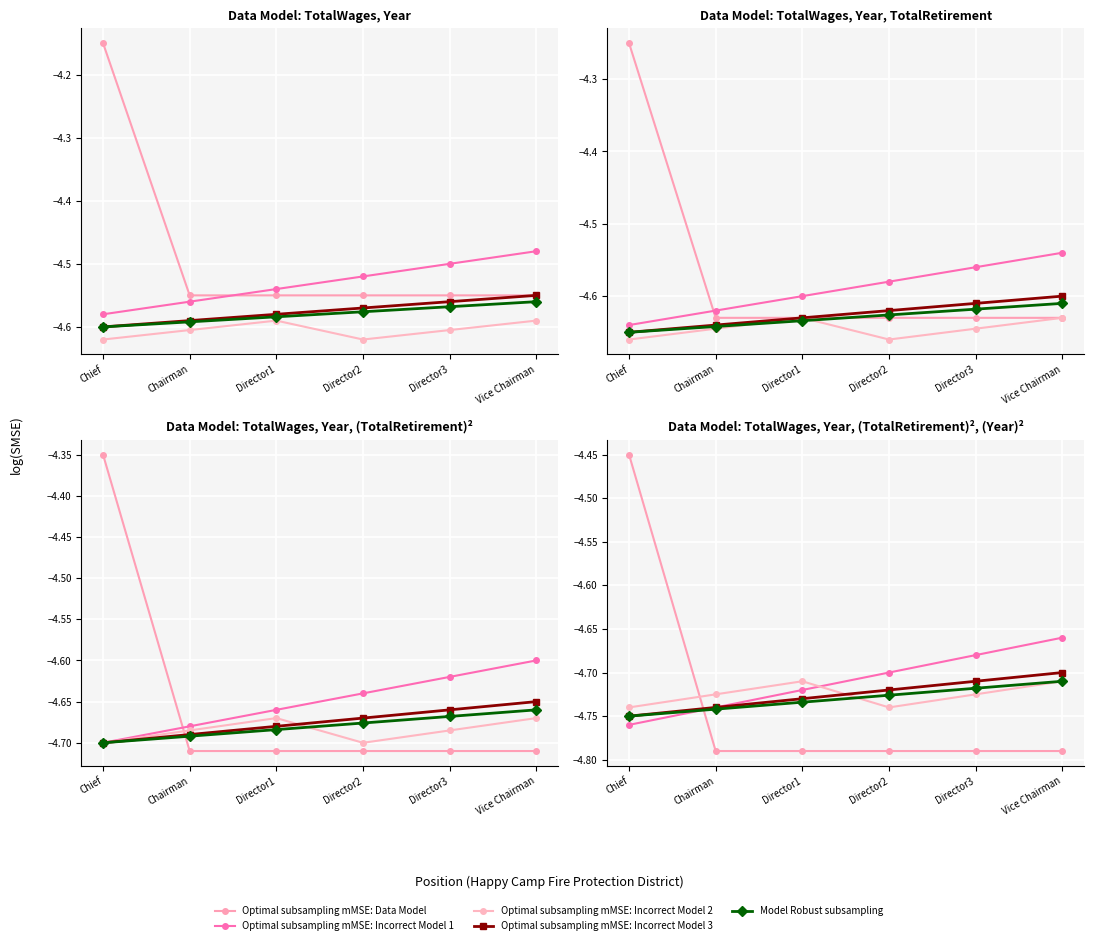

What is the value of the Optimal subsampling mMSE: Data Model point at the 1st from the left?

-4.5